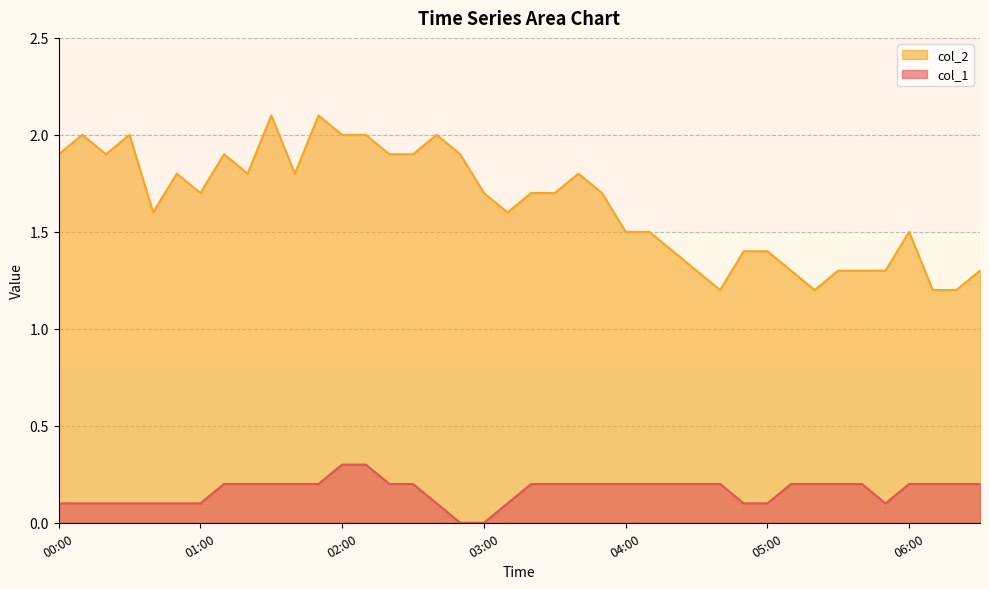

What position from the right is 06:10?

3